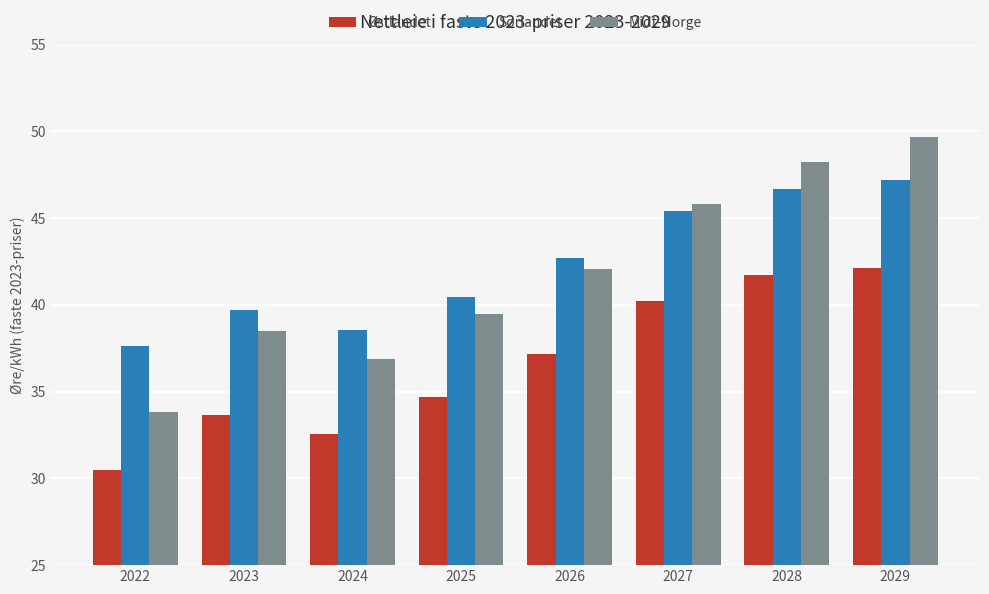

Which category has the lowest value in the Sørlandet series?

2022